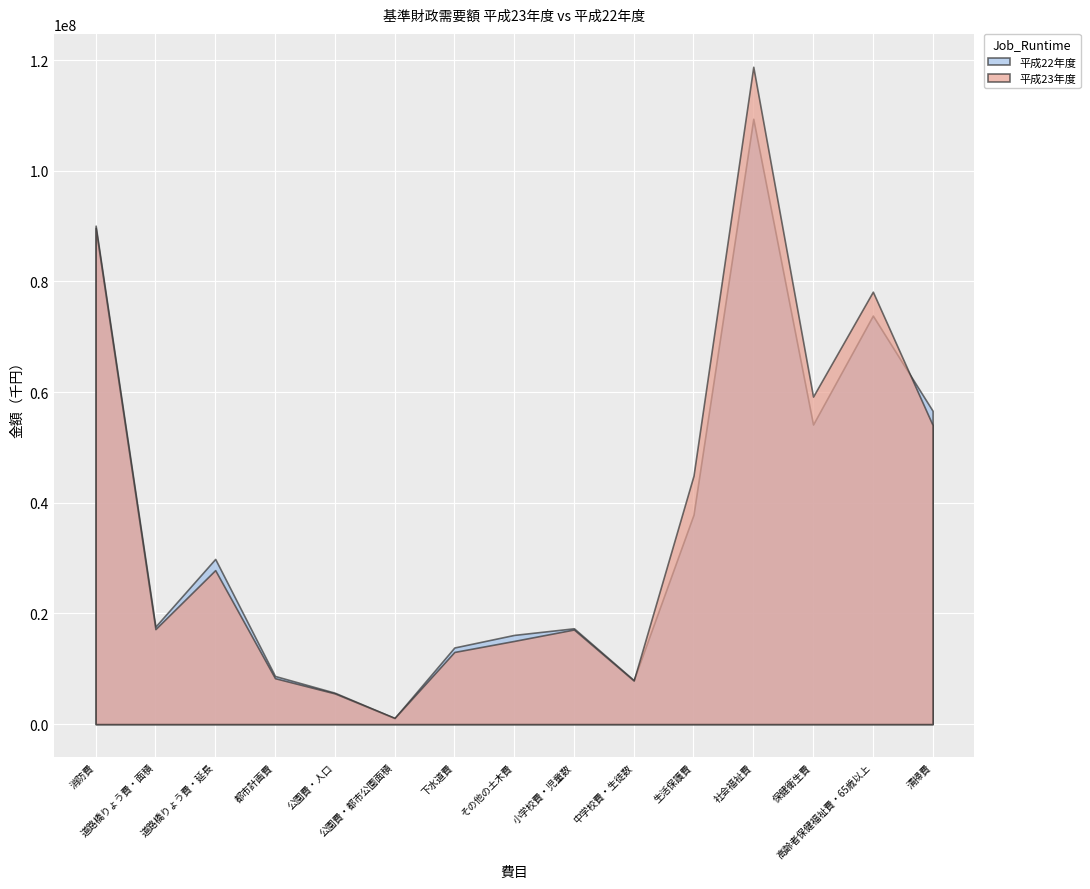

Rank the series by their average value, from highest to lowest.

平成23年度, 平成22年度